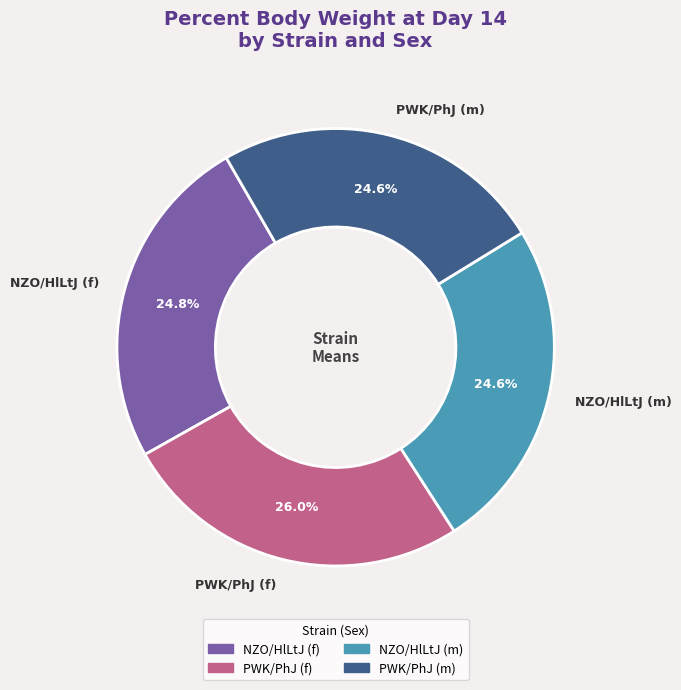

Approximately how many times larger is the value at NZO/HlLtJ (f) compared to PWK/PhJ (m)?

1.0